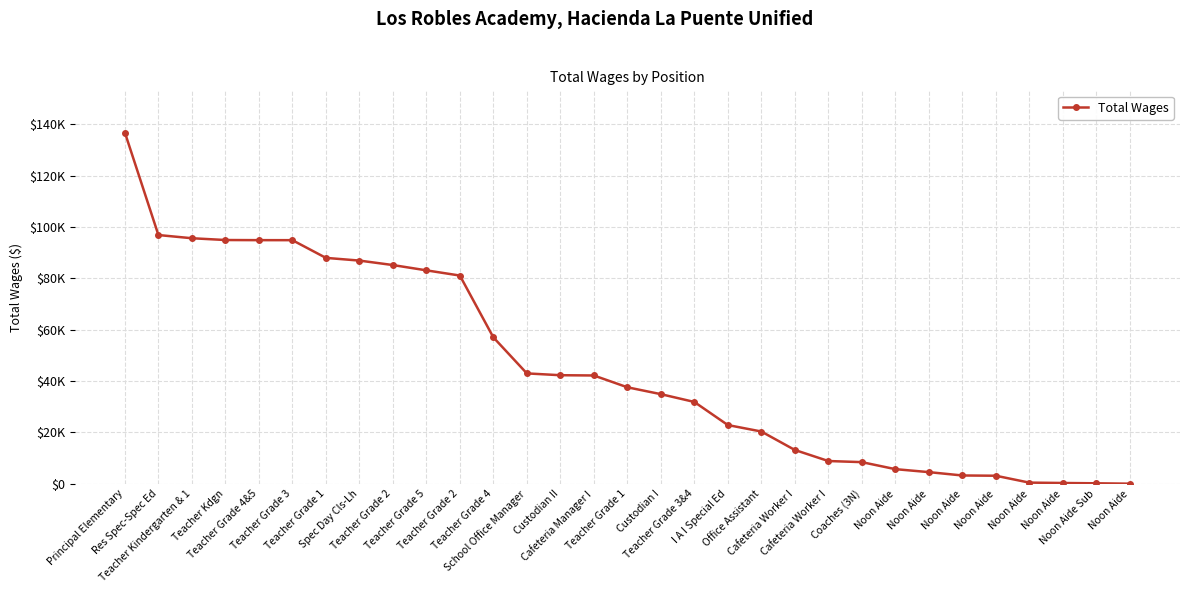

Reading left to right, list all the values displayed in this chart.

Principal Elementary=136697	Res Spec-Spec Ed=96829	Teacher Kindergarten & 1=95583	Teacher Kdgn=94888	Teacher Grade 4&5=94837	Teacher Grade 3=94831	Teacher Grade 1=87938	Spec Day Cls-Lh=86883	Teacher Grade 2=85144	Teacher Grade 5=83083	Teacher Grade 2=81056	Teacher Grade 4=56993	School Office Manager=42959	Custodian II=42252	Cafeteria Manager I=42151	Teacher Grade 1=37557	Custodian I=34881	Teacher Grade 3&4=31844	I A I Special Ed=22851	Office Assistant=20335	Cafeteria Worker I=13150	Cafeteria Worker I=8844	Coaches (3N)=8414	Noon Aide=5682	Noon Aide=4524	Noon Aide=3218	Noon Aide=3119	Noon Aide=436	Noon Aide=293	Noon Aide Sub=174	Noon Aide=26